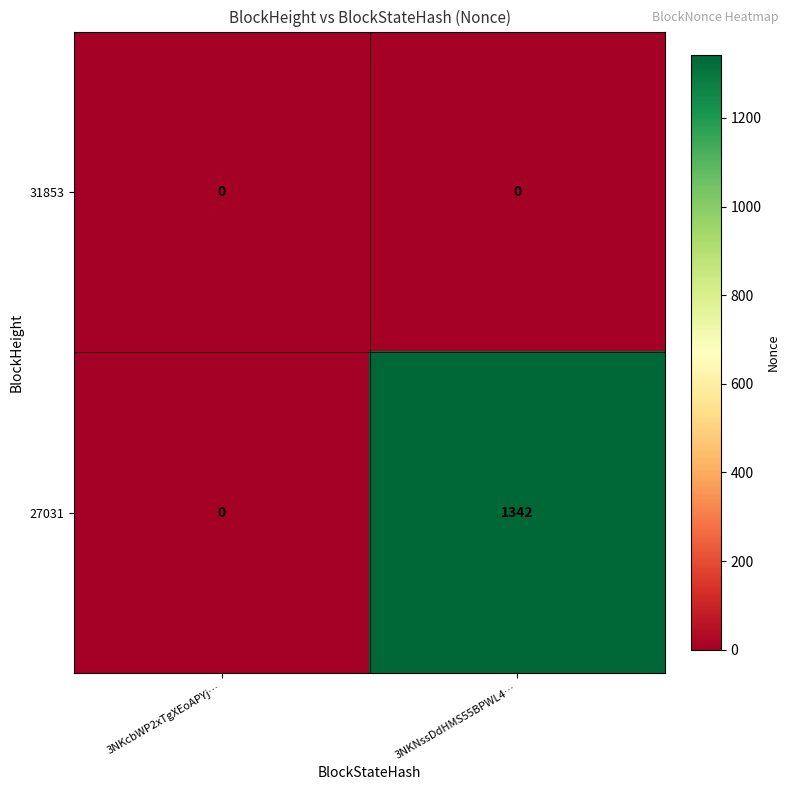

What is the maximum value shown in the chart?

1342